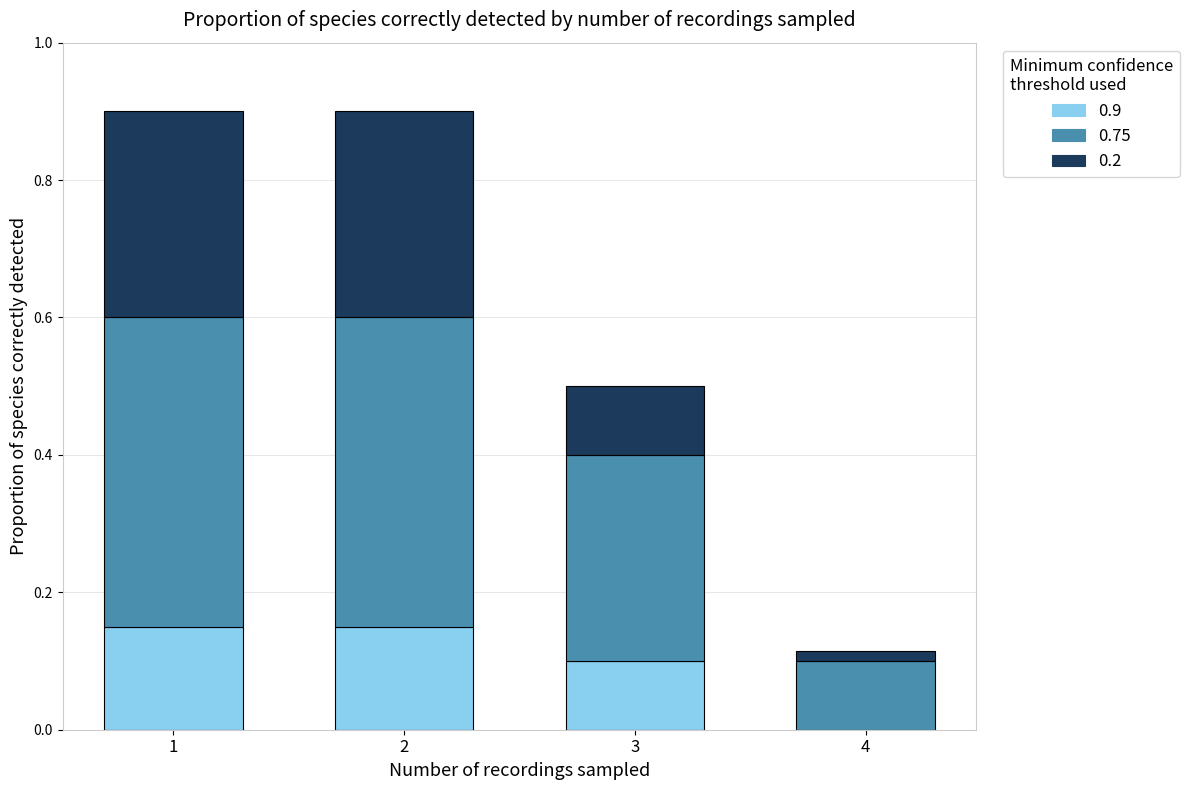

How many values in the 0.9 series exceed 0?

3